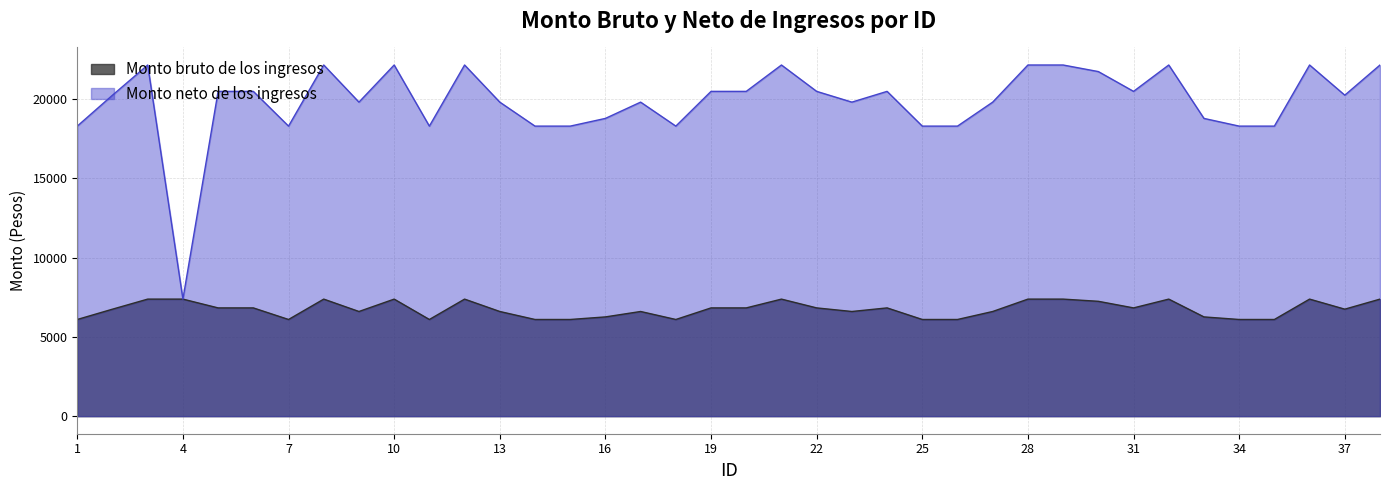

What is the average value of the Monto neto de los ingresos series?

19830